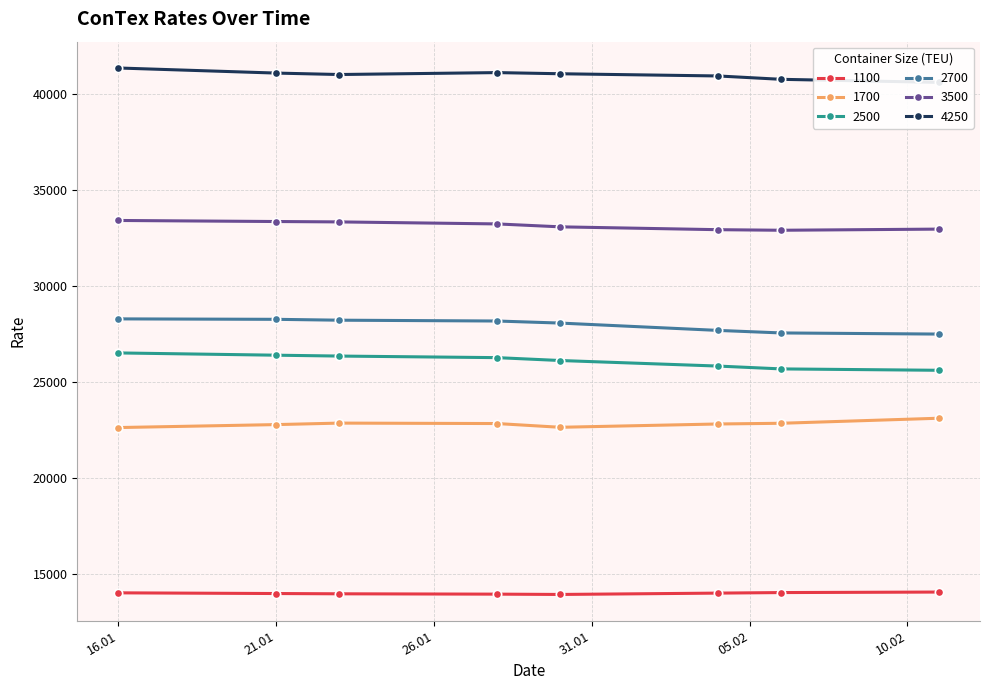

Reading left to right, list all the values displayed in this chart.

1100: 14034	13998	13984	13966	13950	14020	14048	14075
1700: 22641	22795	22873	22850	22655	22827	22864	23127
2500: 26527	26409	26364	26282	26132	25843	25695	25623
2700: 28300	28277	28232	28189	28082	27700	27568	27509
3500: 33425	33370	33350	33245	33093	32945	32915	32975
4250: 41365	41100	41025	41125	41065	40950	40775	40615